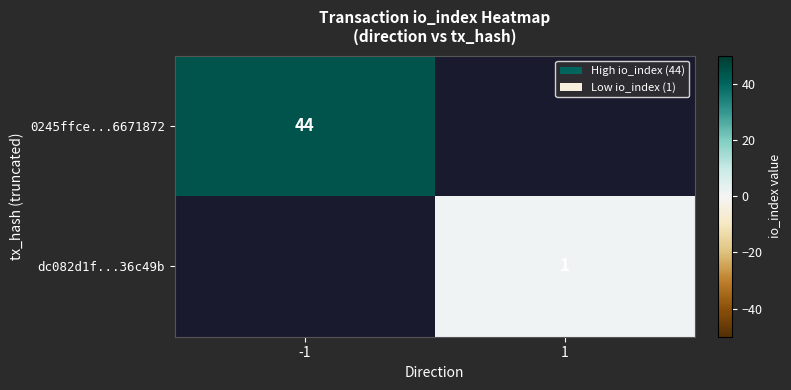

At how many categories does at least one series exceed 28?

1